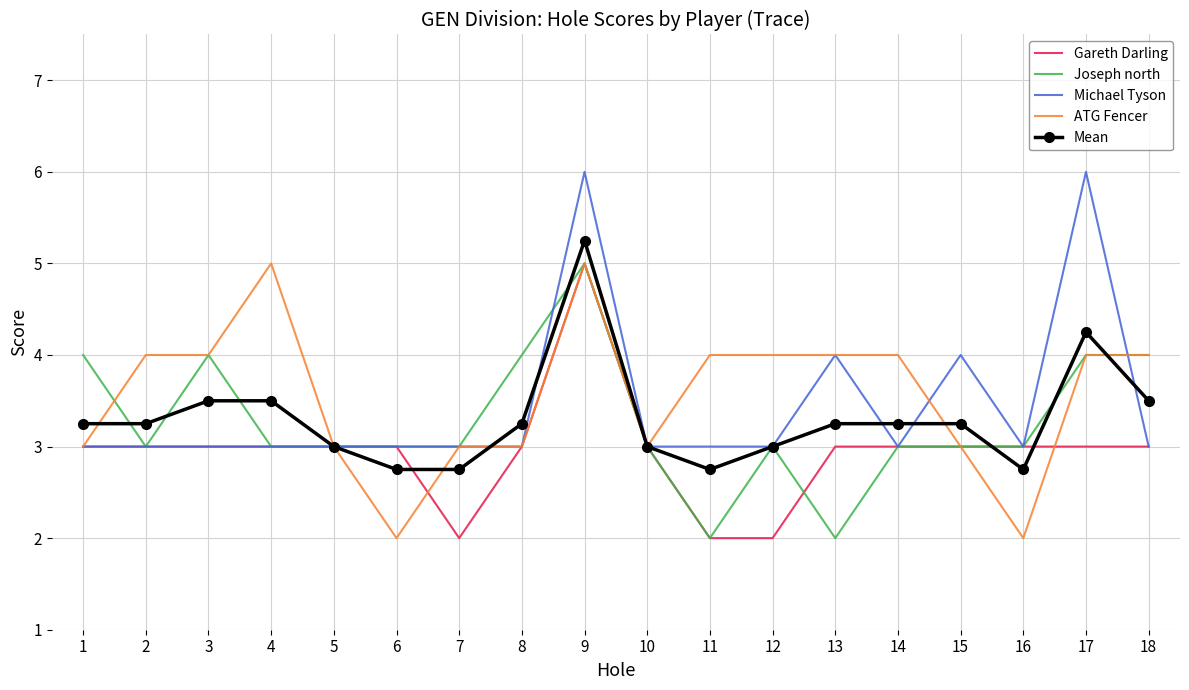

At which category is the sum across all series the highest?

9